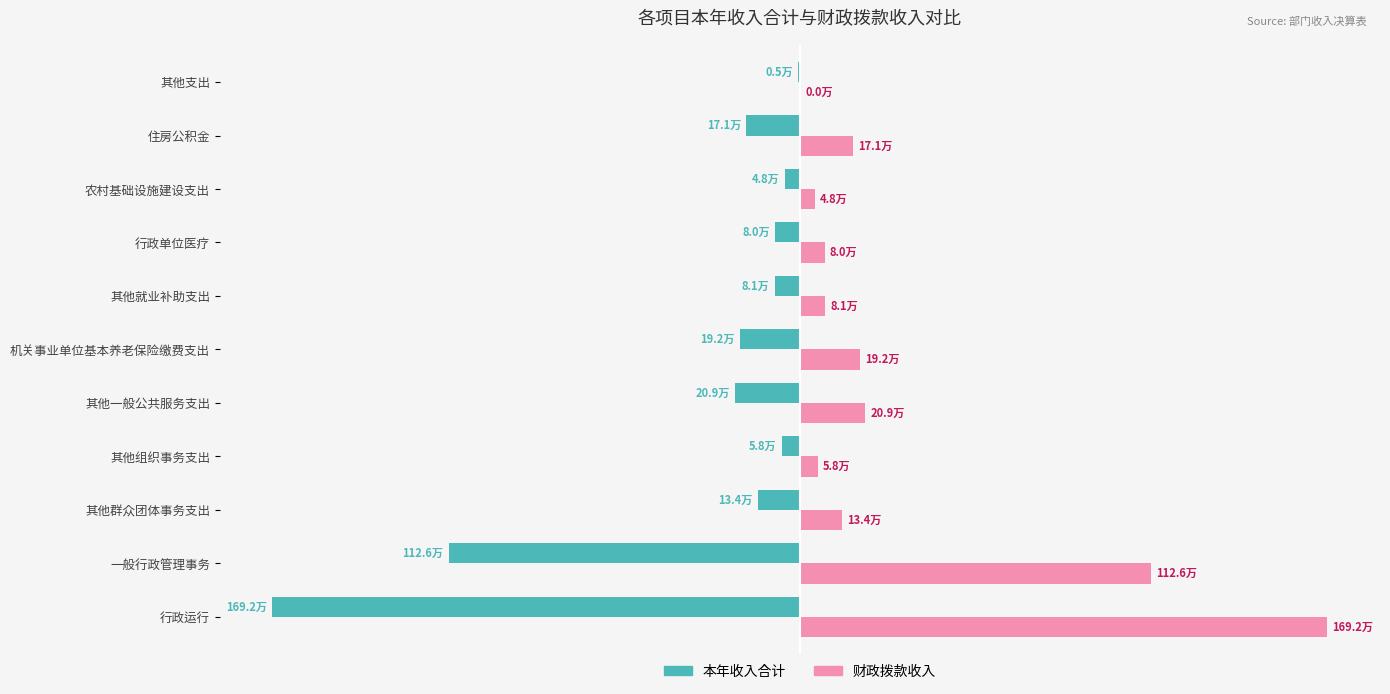

What are all the series names shown in the legend?

本年收入合计, 财政拨款收入